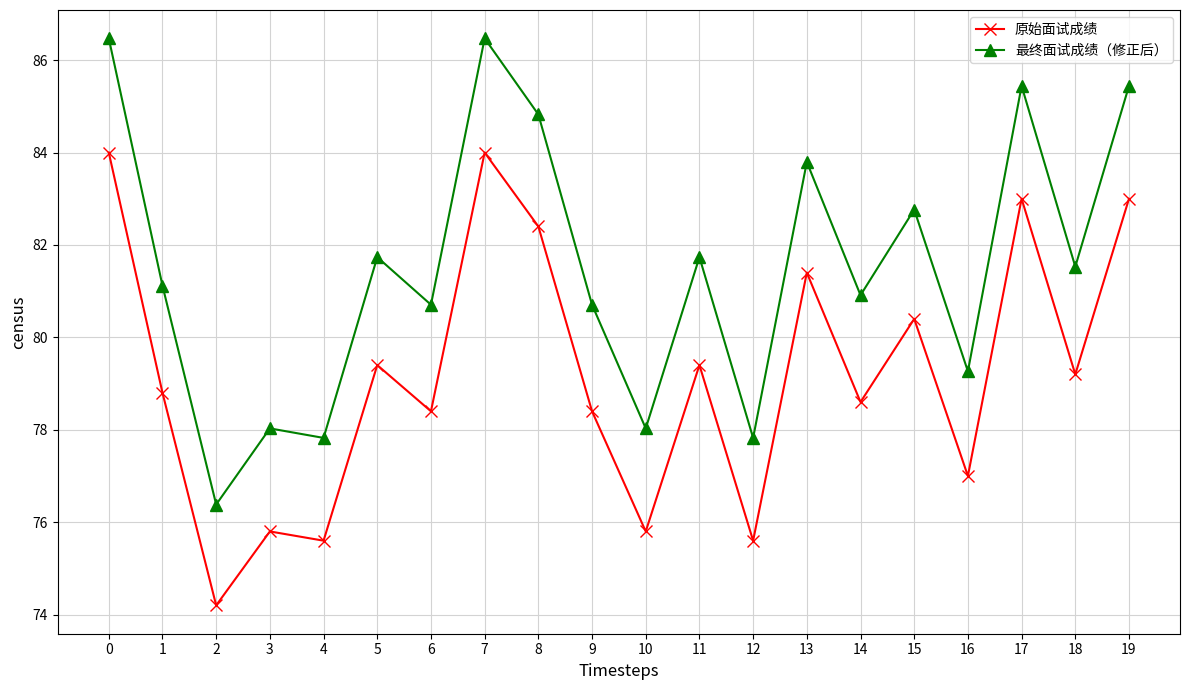

What value does the 最终面试成绩（修正后） series have at 12?

77.8